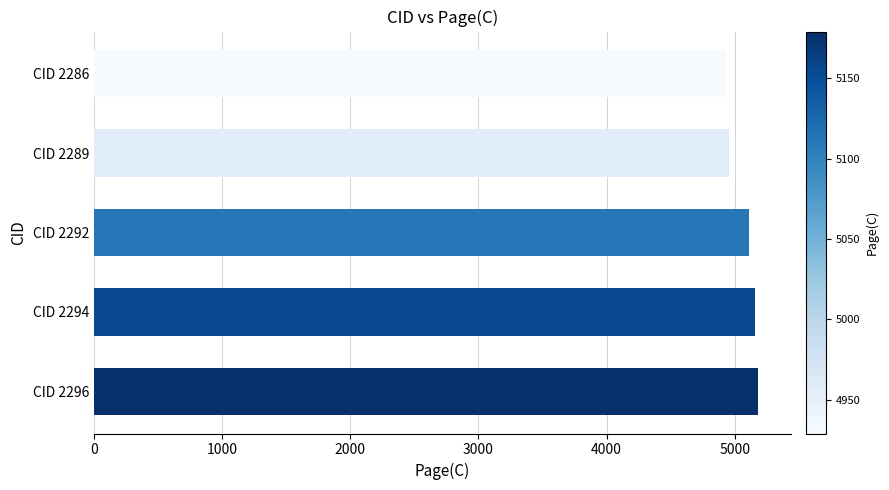

True or false: the data shows 5111 at CID 2292.

True